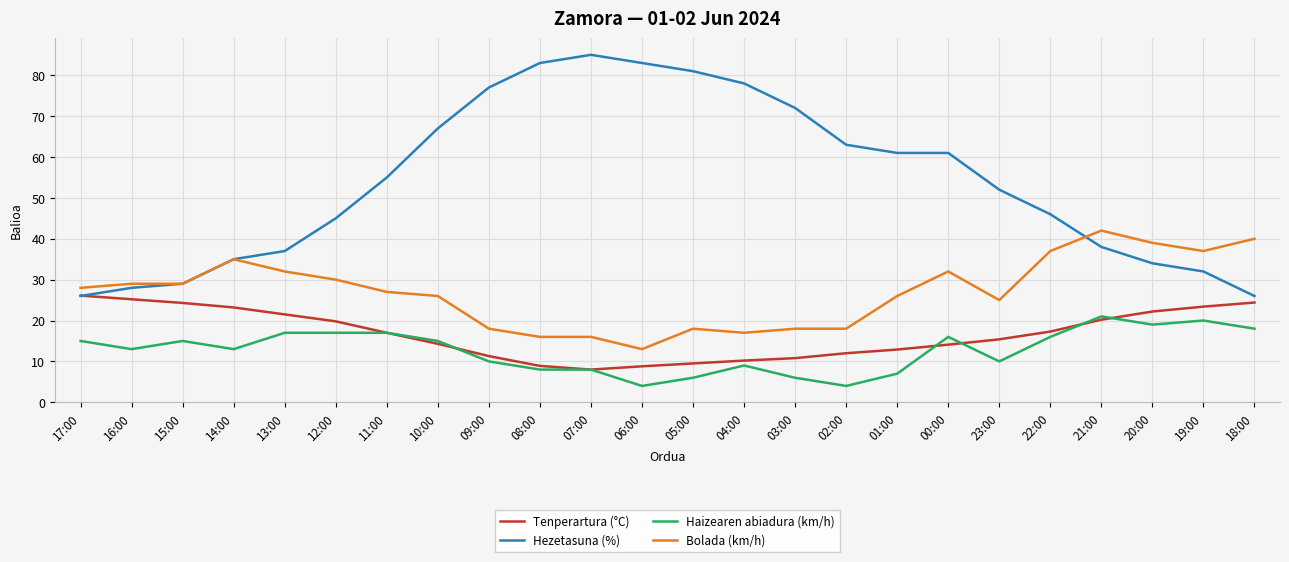

Which series has the largest total across all categories?

Hezetasuna (%)